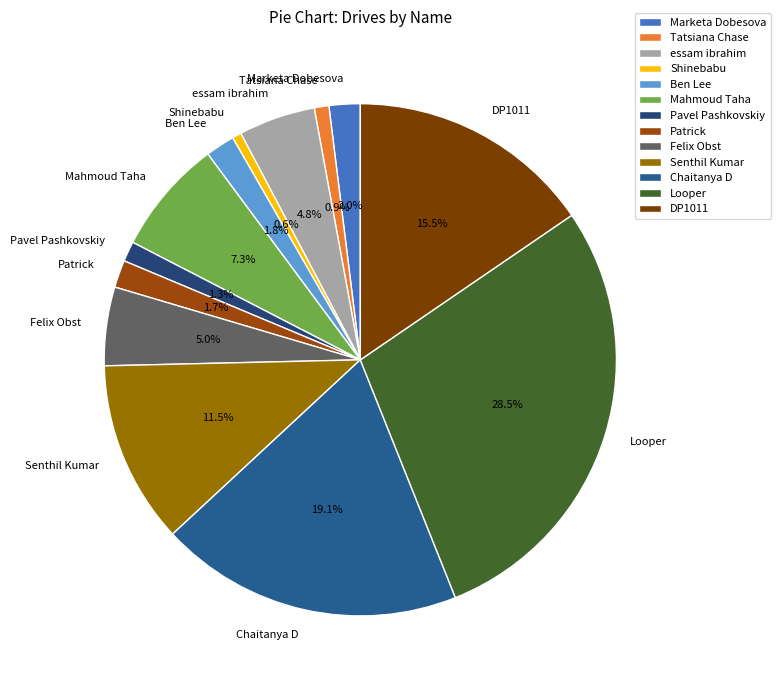

Do Mahmoud Taha and Looper together represent more than half of the pie?

No